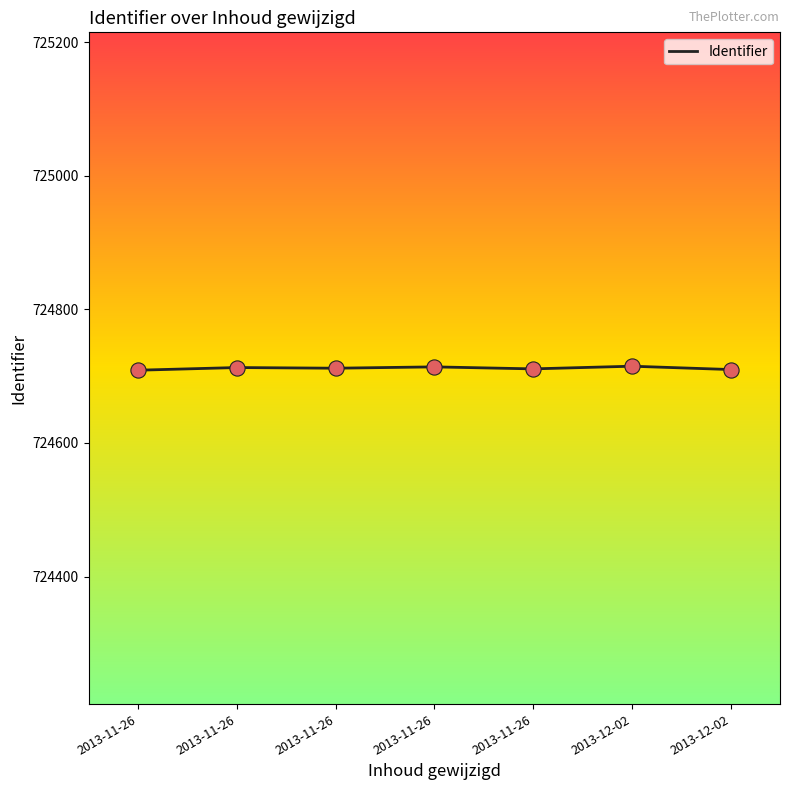

What is the change in value from 2013-11-26 to 2013-11-26?

+2